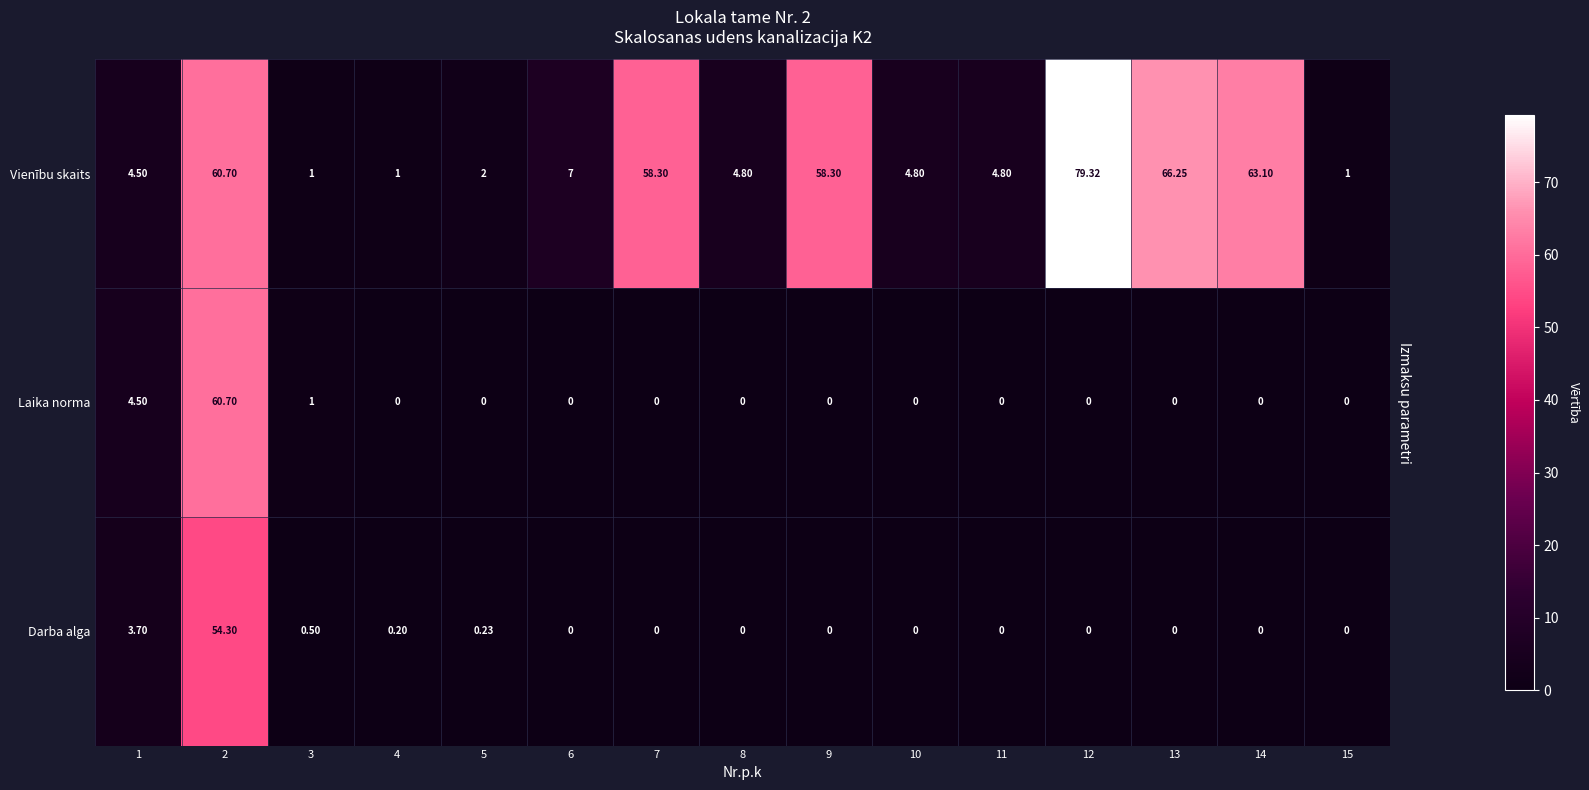

Between 14 and 15, which series saw the biggest shift?

Vienību skaits